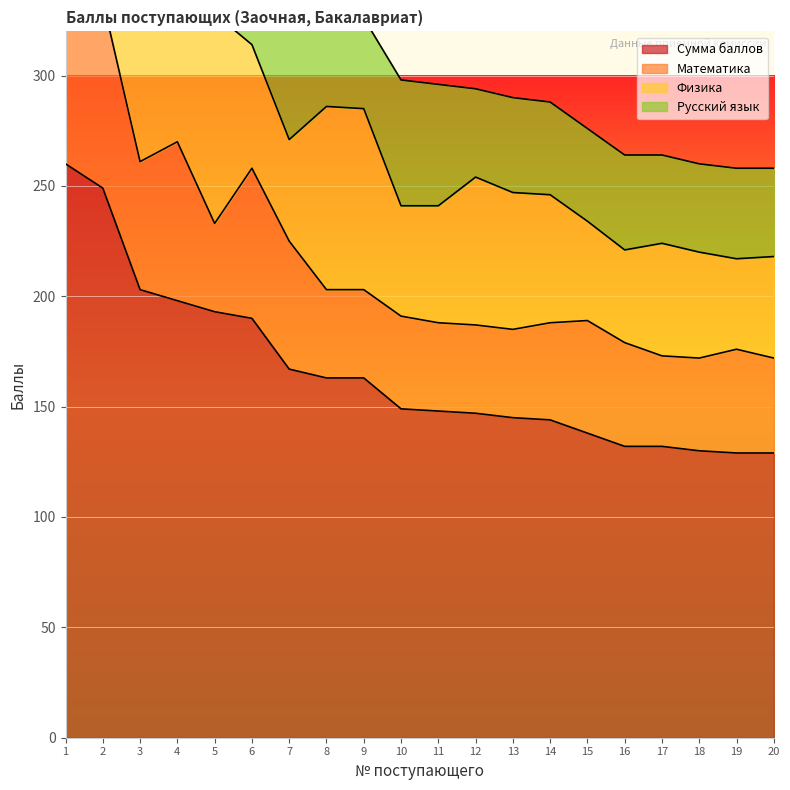

Reading left to right, list all the values displayed in this chart.

Сумма баллов: 1=260	2=249	3=203	4=198	5=193	6=190	7=167	8=163	9=163	10=149	11=148	12=147	13=145	14=144	15=138	16=132	17=132	18=130	19=129	20=129
Математика: 1=95	2=85	3=58	4=72	5=40	6=68	7=58	8=40	9=40	10=42	11=40	12=40	13=40	14=44	15=51	16=47	17=41	18=42	19=47	20=43
Физика: 1=89	2=89	3=92	4=54	5=95	6=56	7=46	8=83	9=82	10=50	11=53	12=67	13=62	14=58	15=45	16=42	17=51	18=48	19=41	20=46
Русский язык: 1=76	2=75	3=53	4=72	5=58	6=66	7=63	8=40	9=41	10=57	11=55	12=40	13=43	14=42	15=42	16=43	17=40	18=40	19=41	20=40